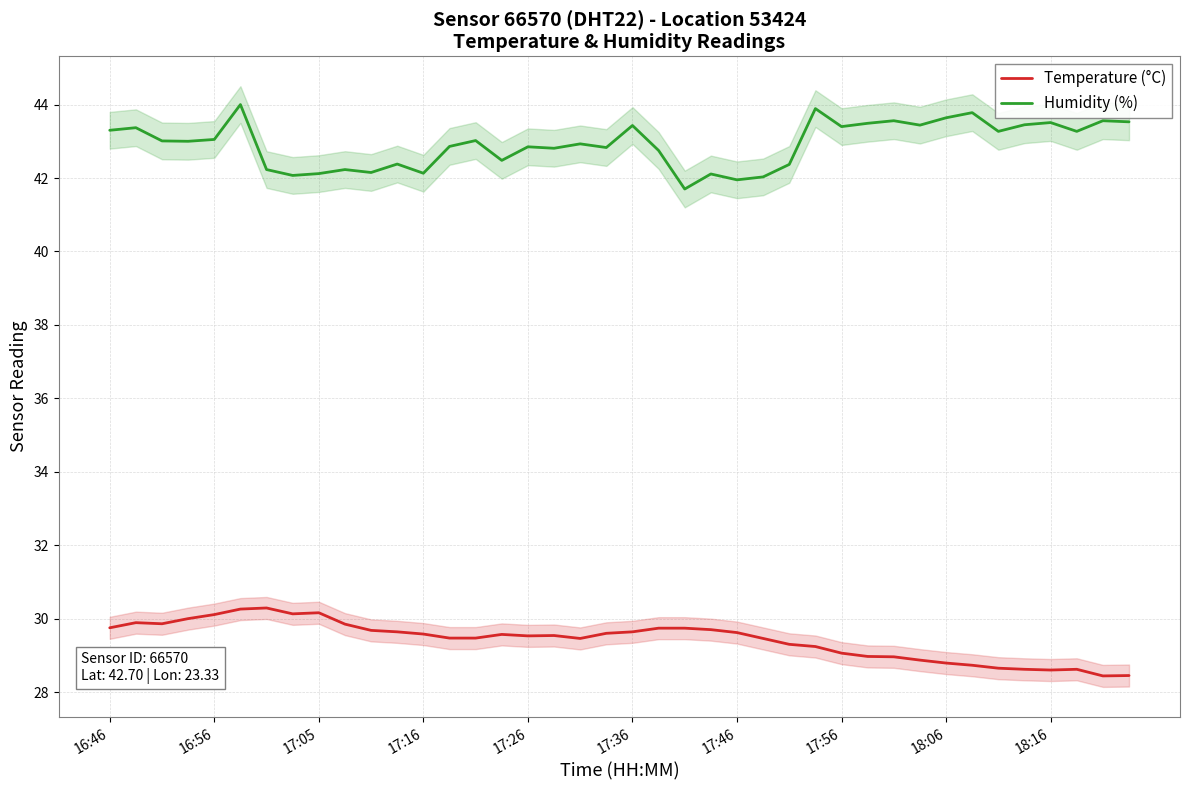

What is the minimum value for Temperature (°C)?

28.4